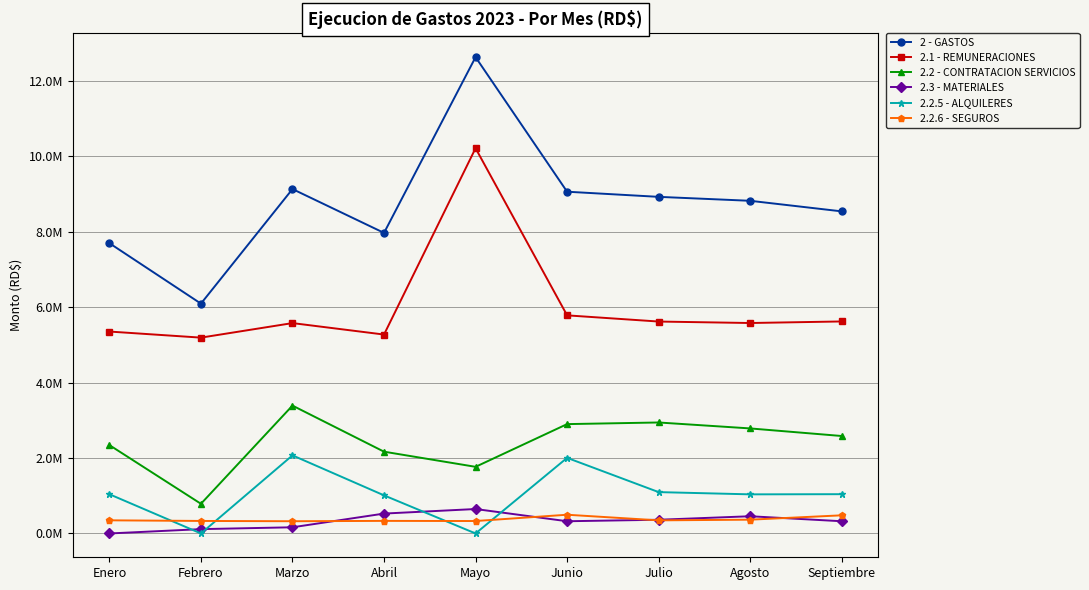

At Febrero, list the series in order from largest to smallest.

2 - GASTOS, 2.1 - REMUNERACIONES, 2.2 - CONTRATACION SERVICIOS, 2.2.6 - SEGUROS, 2.3 - MATERIALES, 2.2.5 - ALQUILERES